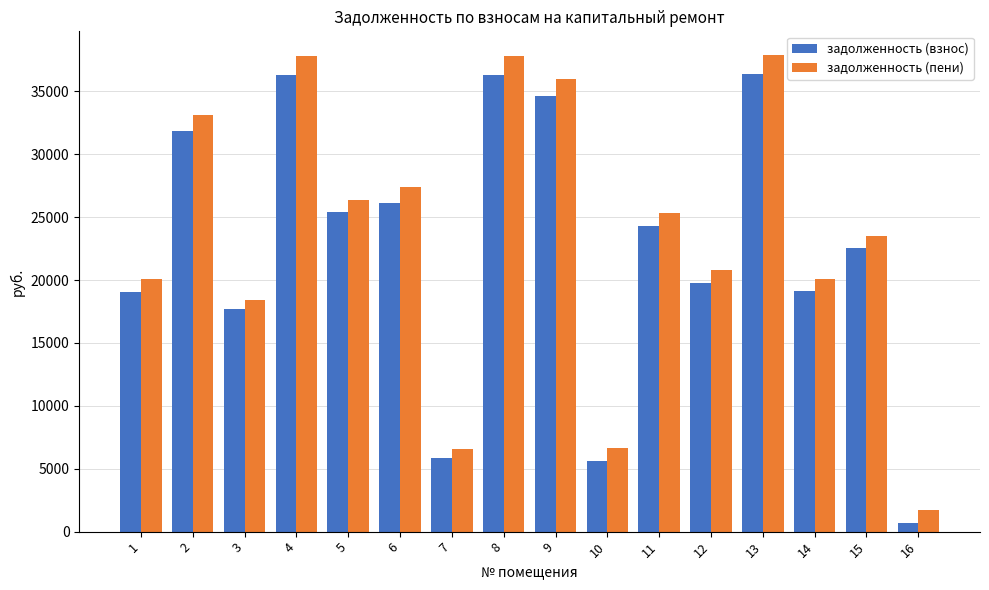

The value of задолженность (пени) at 3 is 8193.7. True or false?

False